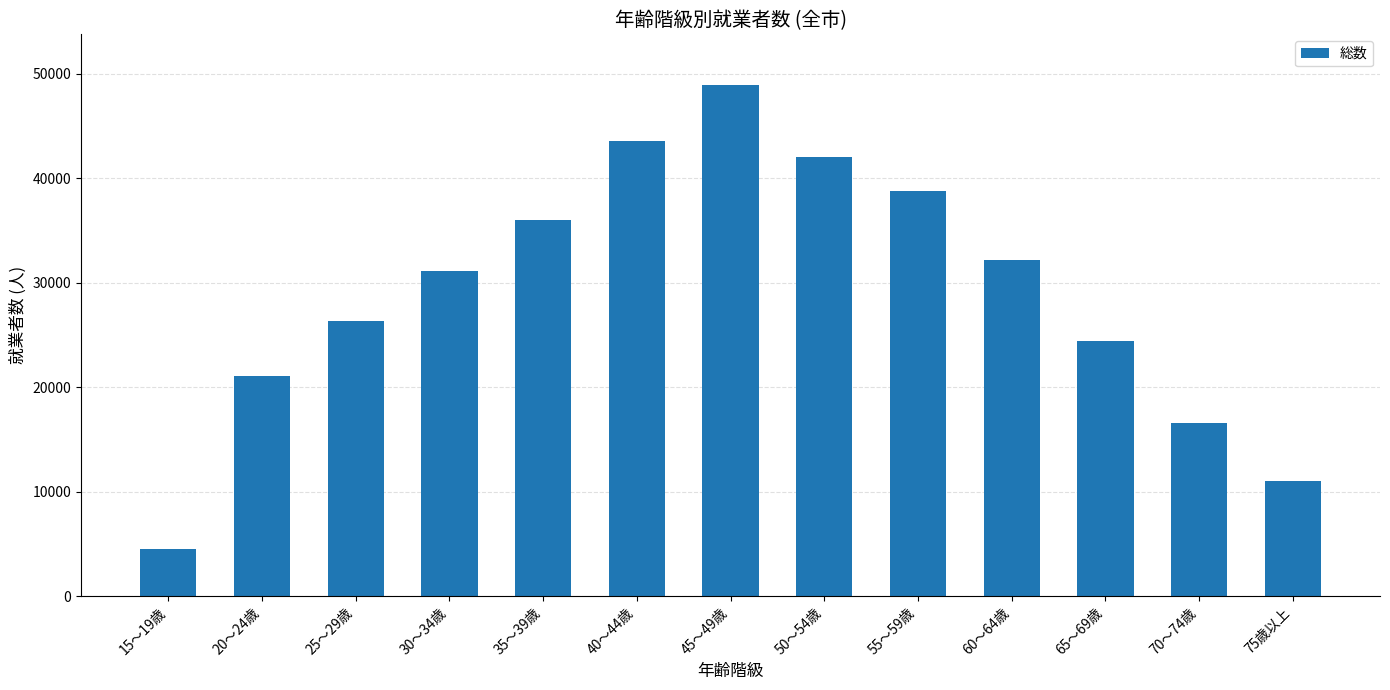

Are the bars horizontal?

No